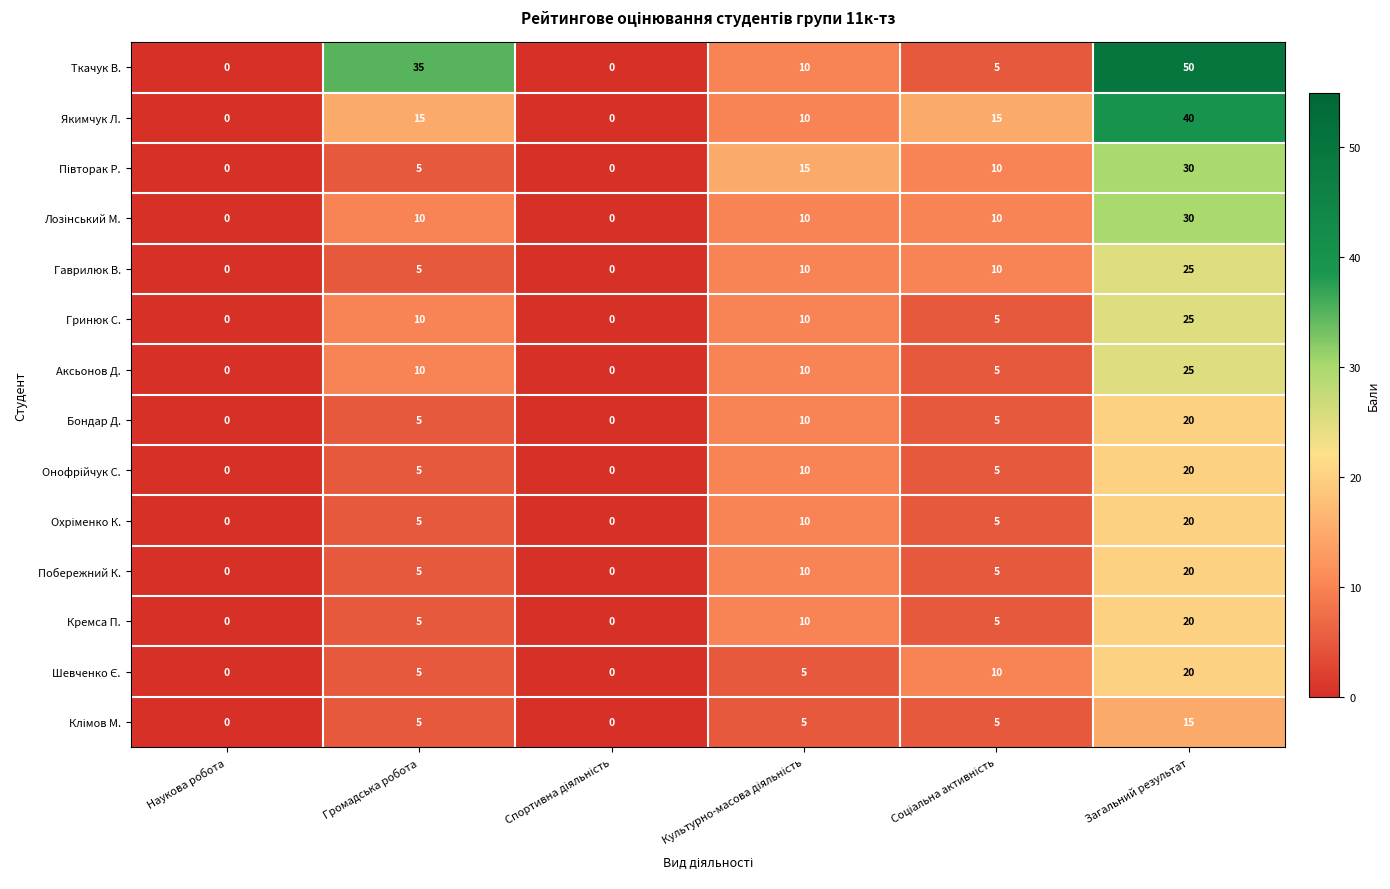

Which label corresponds to the largest value in the chart?

Загальний результат